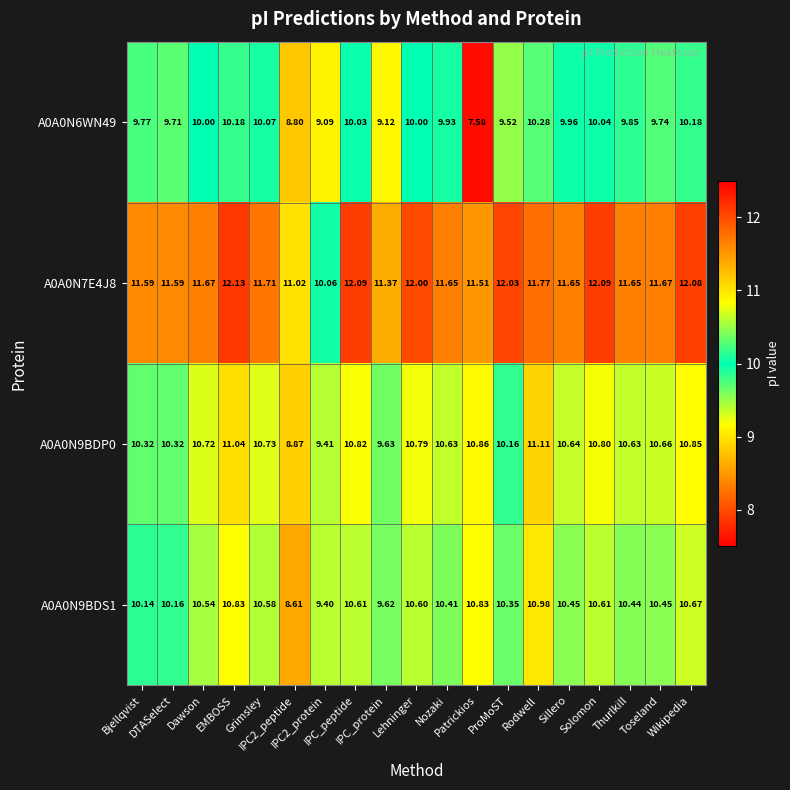

Which series has the largest total across all categories?

A0A0N7E4J8